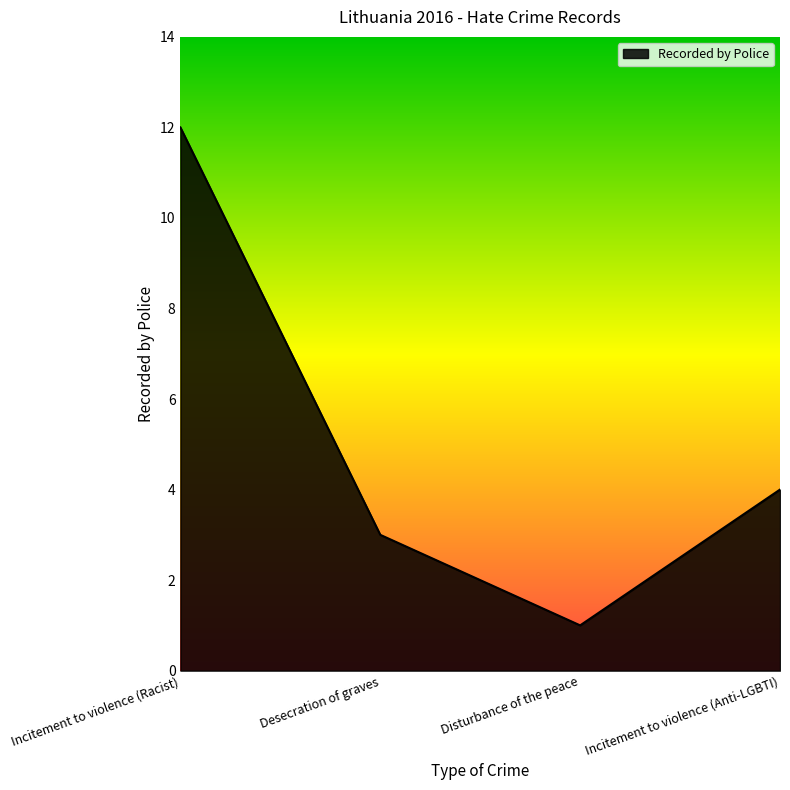

What position from the left is Incitement to violence (Racist)?

1